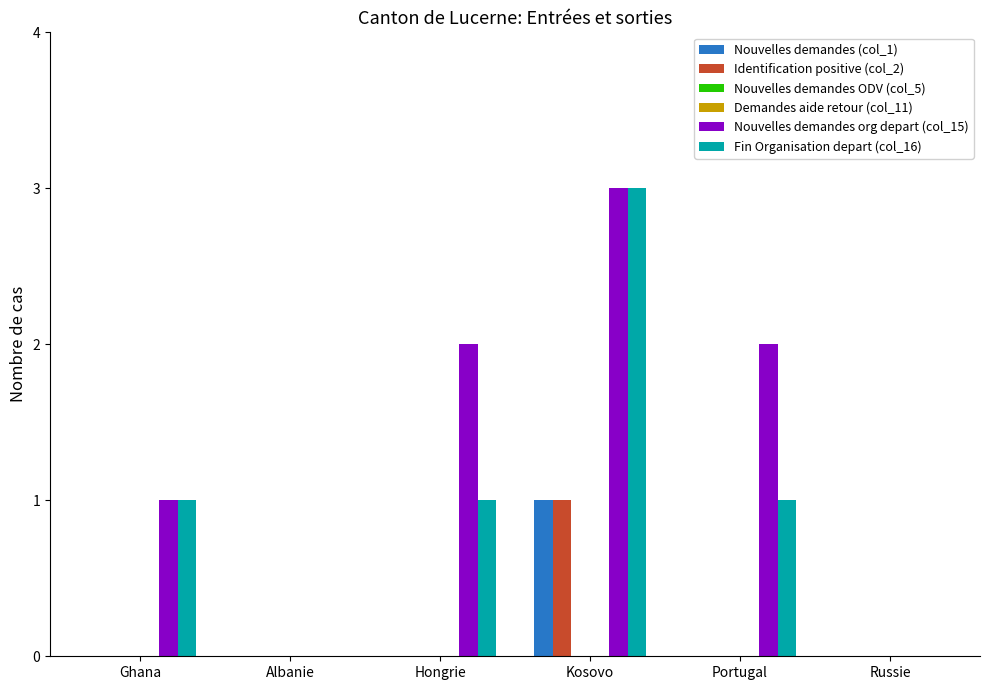

How many values in Nouvelles demandes (col_1) are above zero?

1